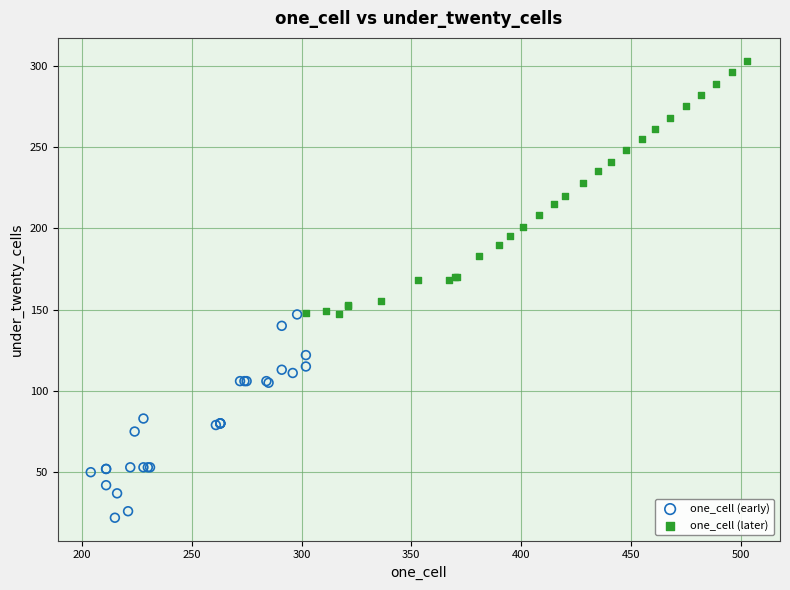

Which series reaches the minimum Y coordinate?

one_cell (early)